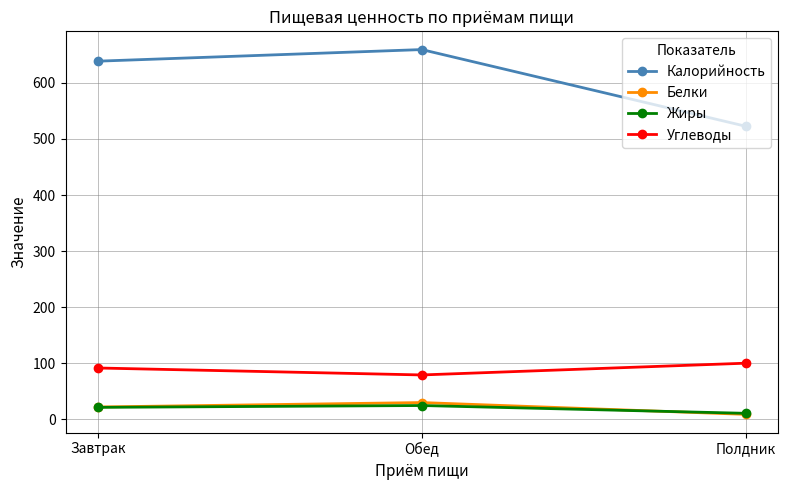

Is the value of Калорийность at Обед greater than the value of Углеводы at Завтрак?

Yes